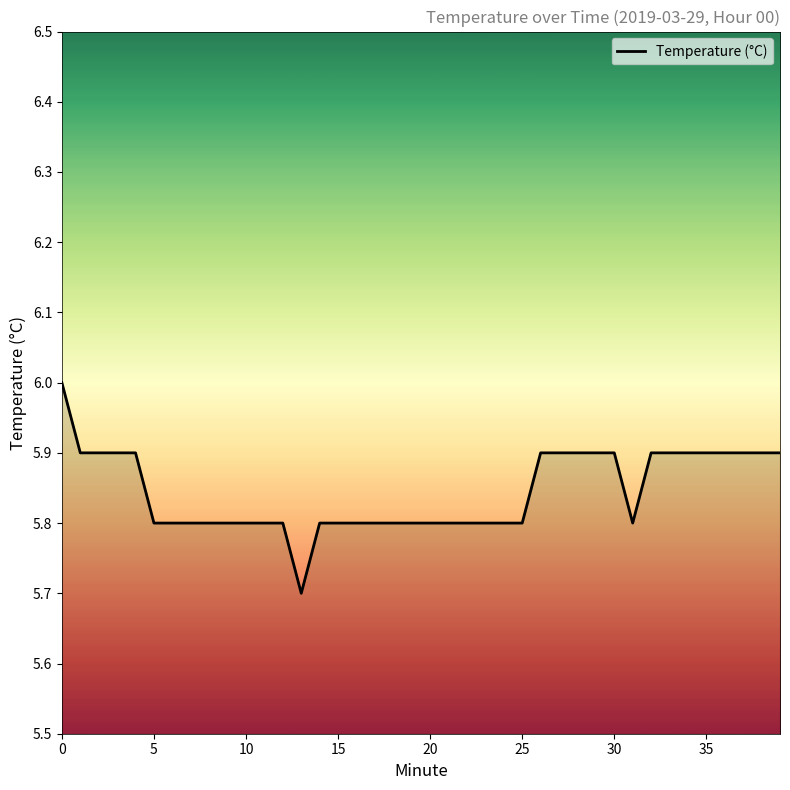

What is the difference between the maximum and minimum values?

0.3